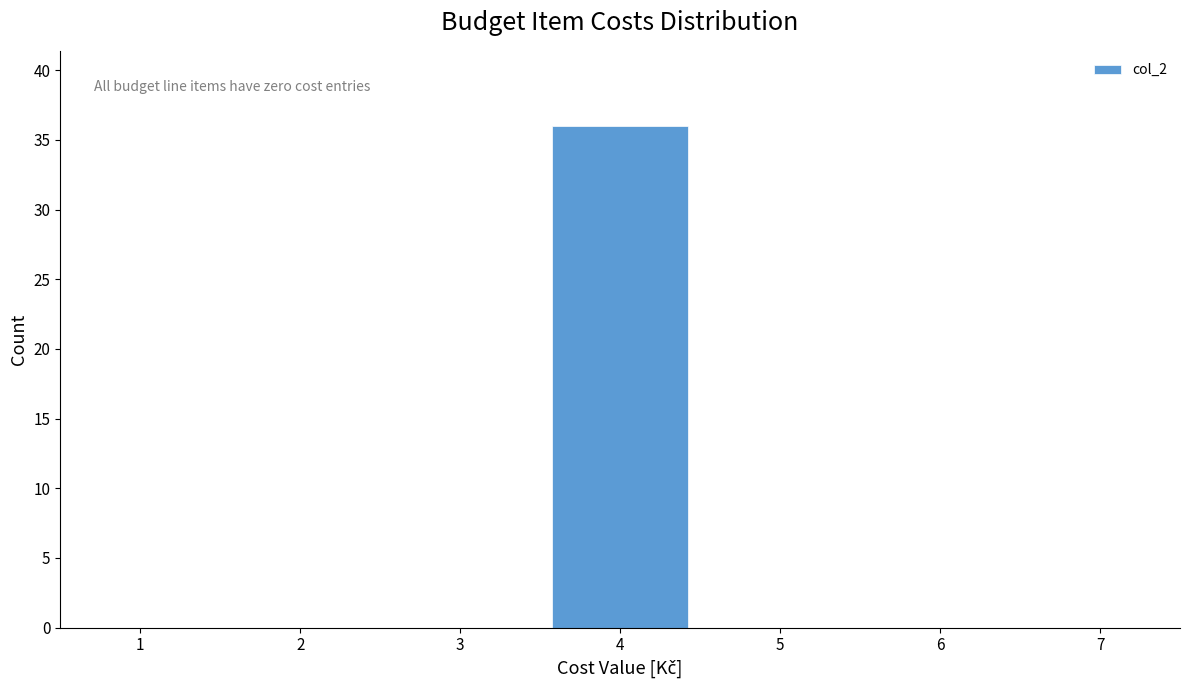

Reading right to left, list all the values displayed in this chart.

7=0	6=0	5=0	4=36	3=0	2=0	1=0